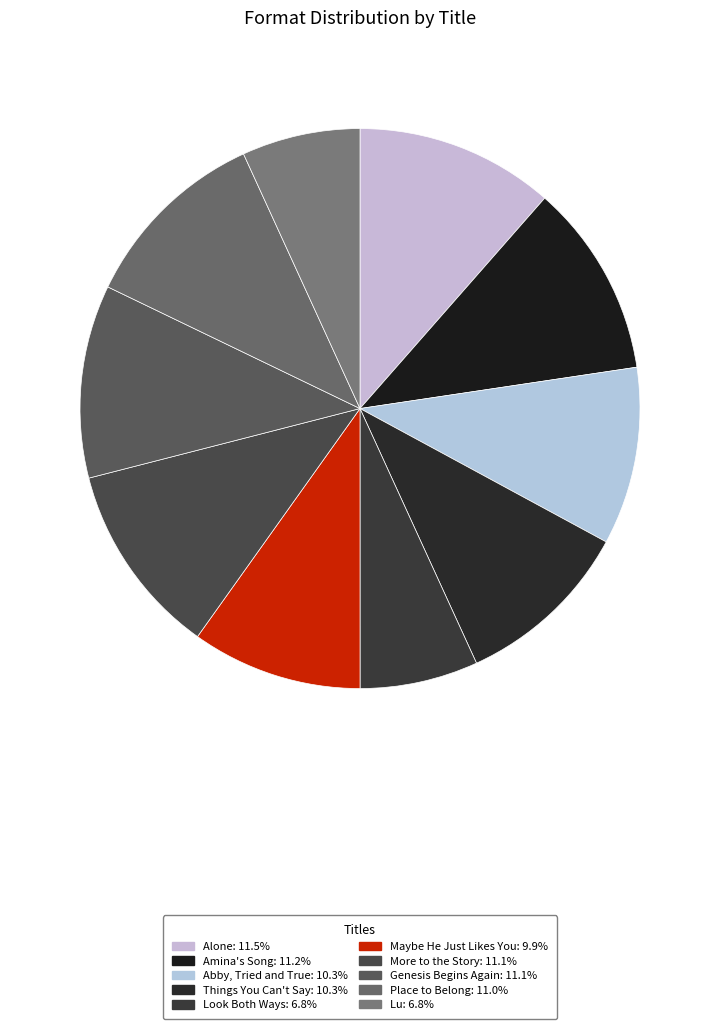

How many slices are in this pie chart?

10